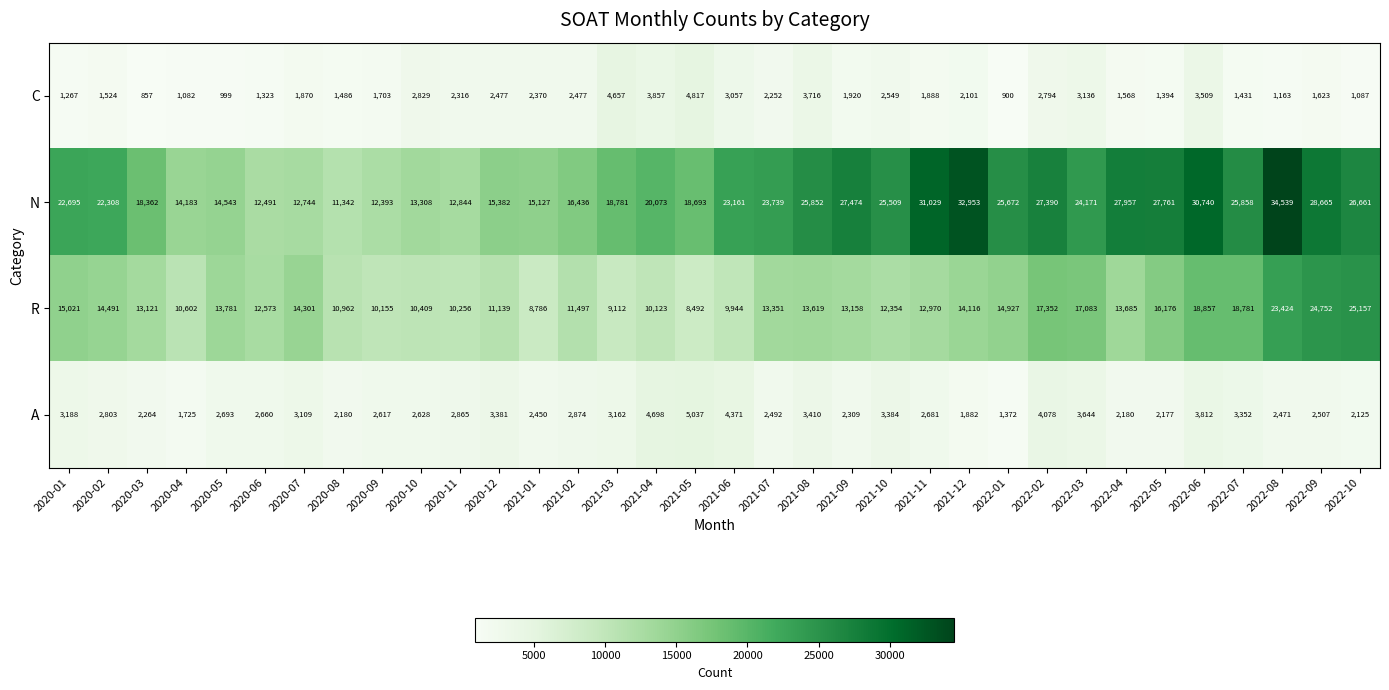

At which label is C closest to 2837?

2020-10